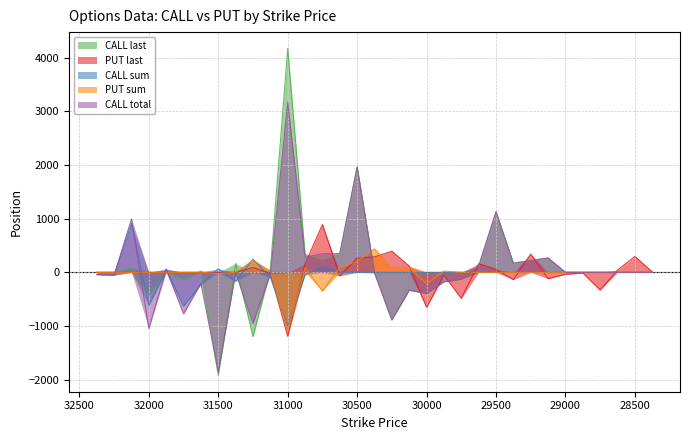

True or false: PUT last and CALL total intersect in this chart.

True